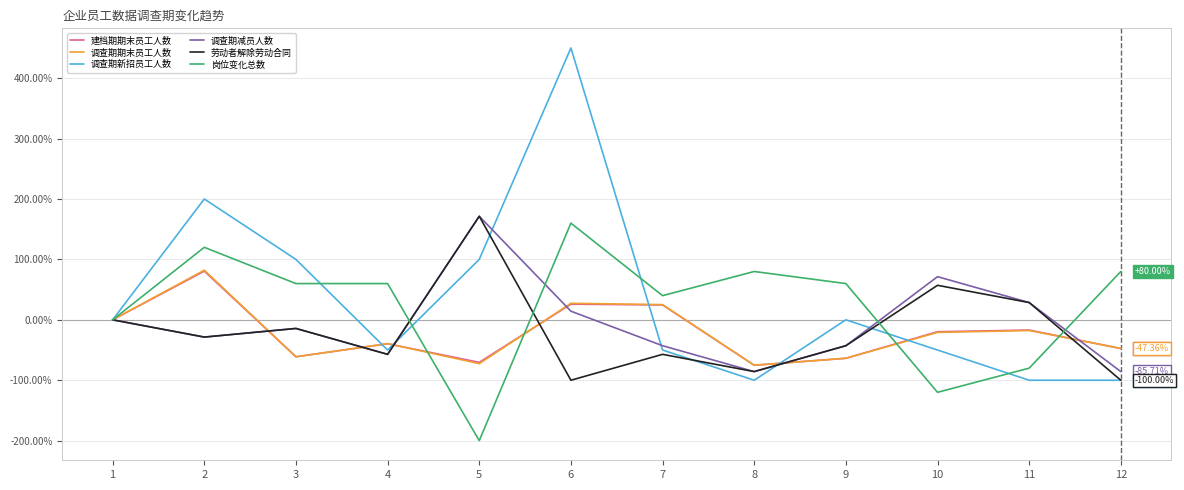

The 调查期期末员工人数 series shows -78.8 at 1. True or false?

False